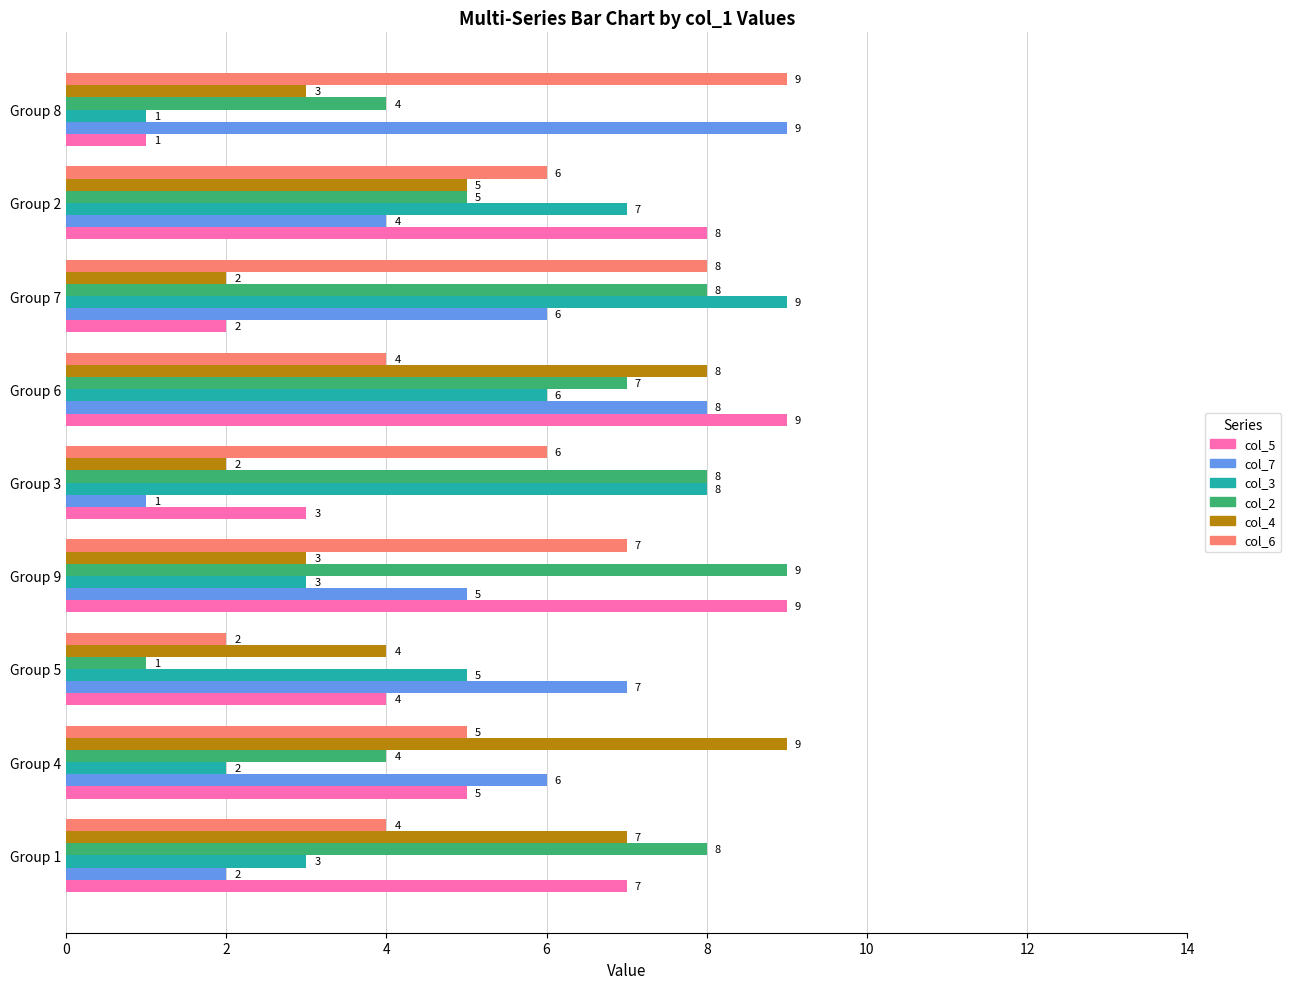

What is the difference between the highest and lowest values at Group 9?

6